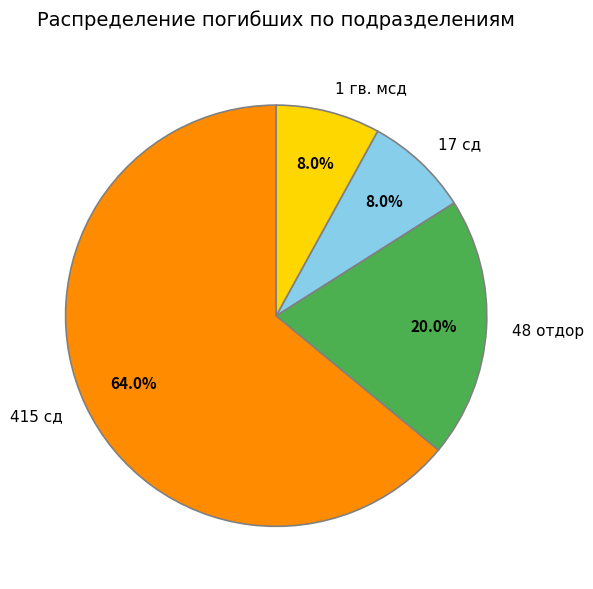

Combined, what portion of the pie is 48 отдор and 415 сд?

84.0%